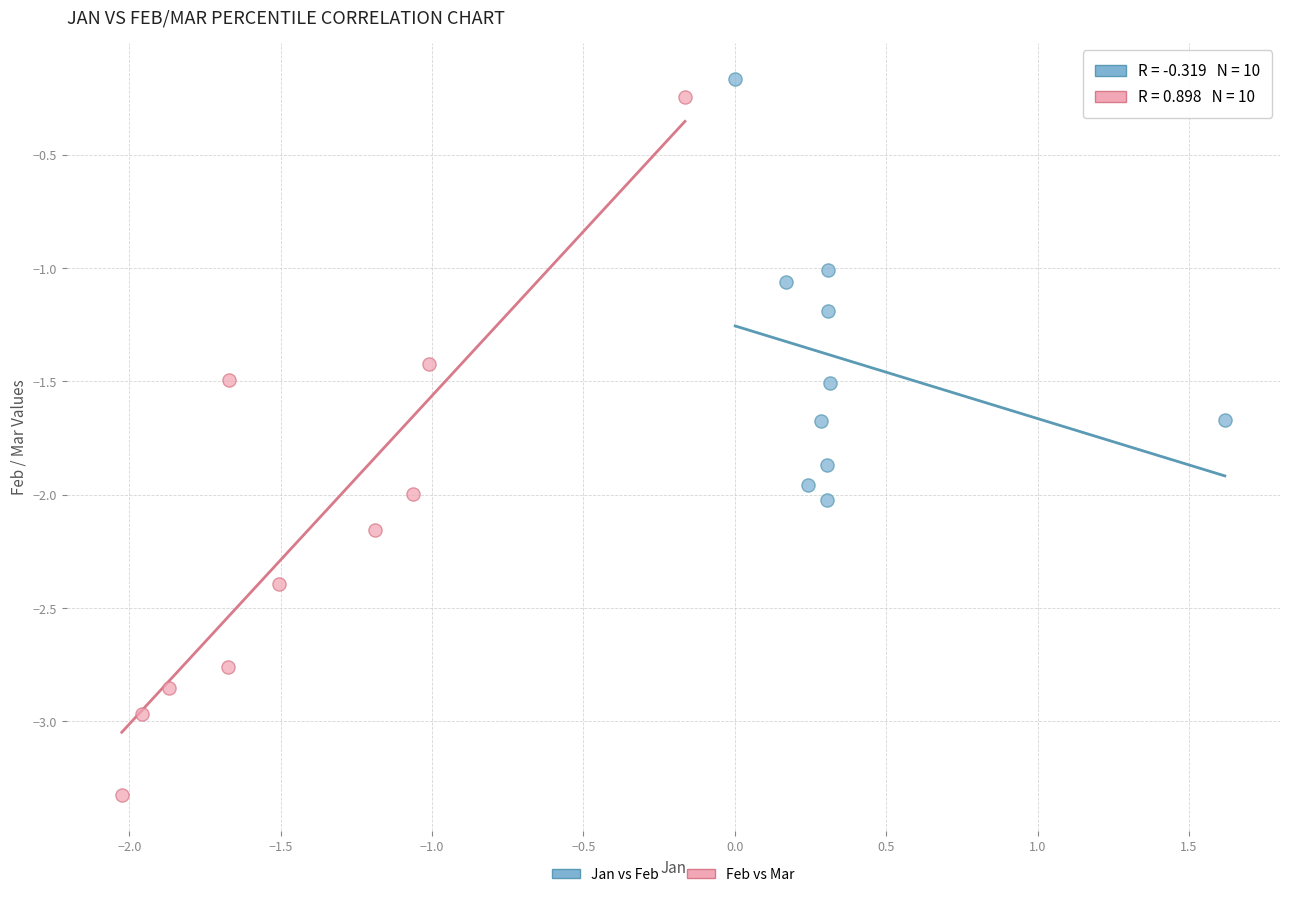

Which series reaches the minimum Y coordinate?

Feb vs Mar